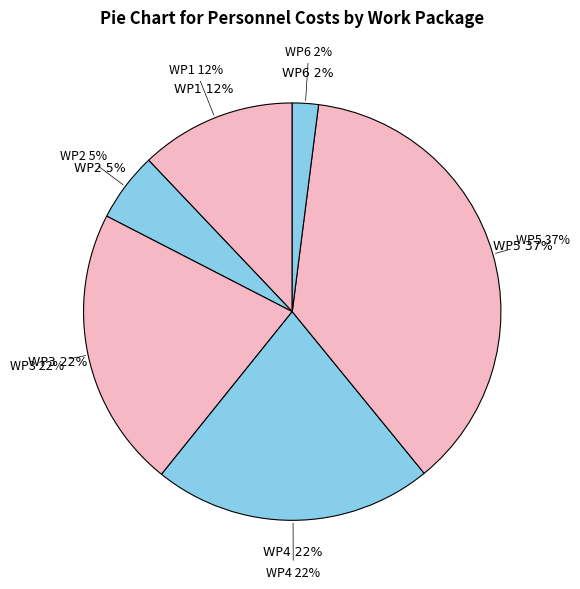

To the nearest percent, what portion does WP3 represent?

22%